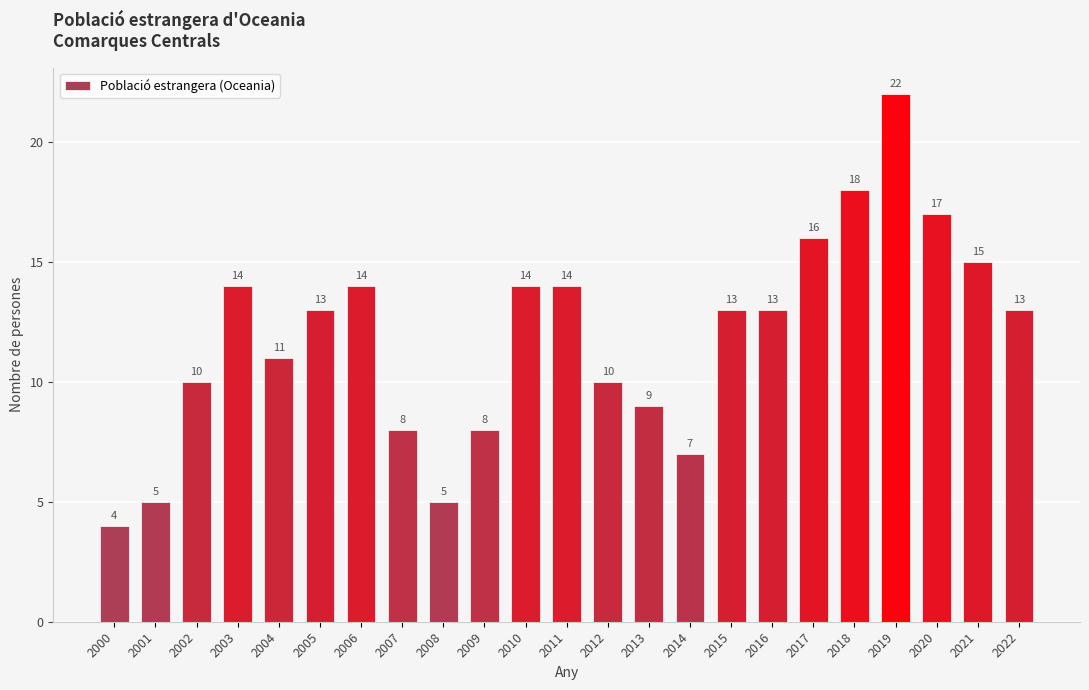

Reading left to right, transcribe all the data shown in this chart.

2000=4	2001=5	2002=10	2003=14	2004=11	2005=13	2006=14	2007=8	2008=5	2009=8	2010=14	2011=14	2012=10	2013=9	2014=7	2015=13	2016=13	2017=16	2018=18	2019=22	2020=17	2021=15	2022=13